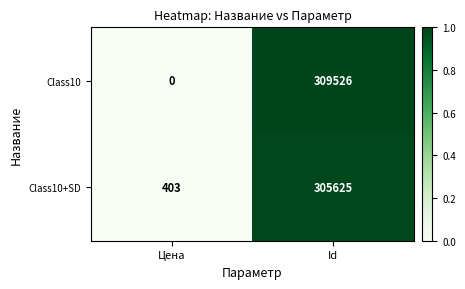

True or false: Class10 has a value of 309526 at Id.

True